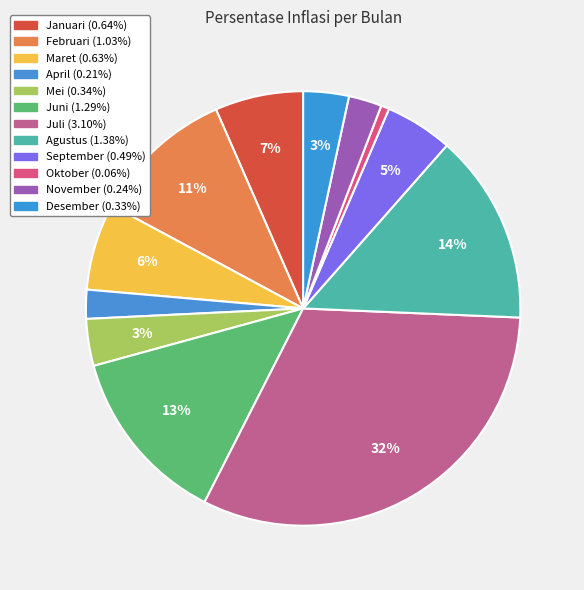

How many slices are in this pie chart?

12